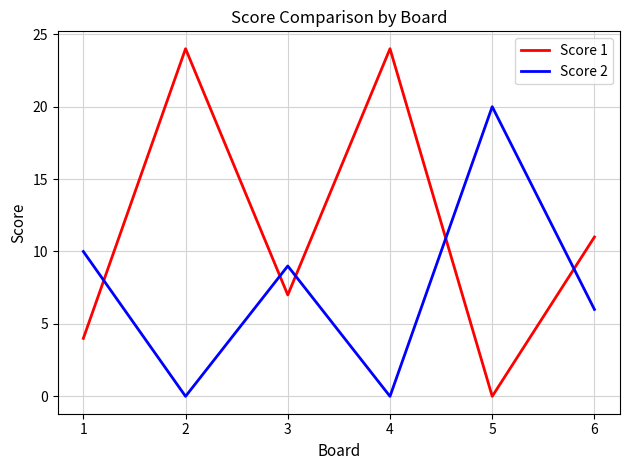

In Score 1, how many points are higher than both neighbors (excluding endpoints)?

2